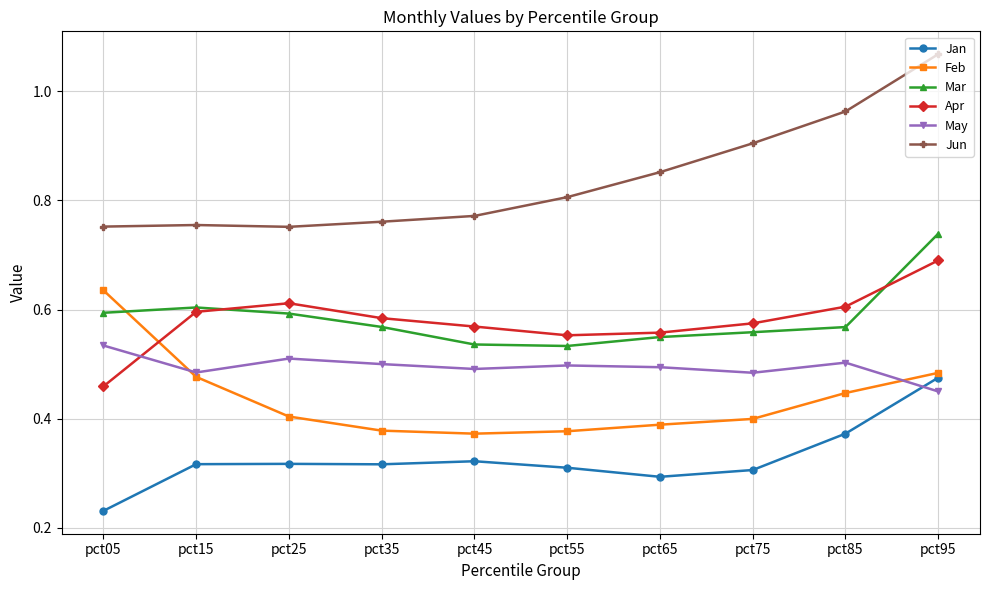

Which series has the widest spread of values?

Jun